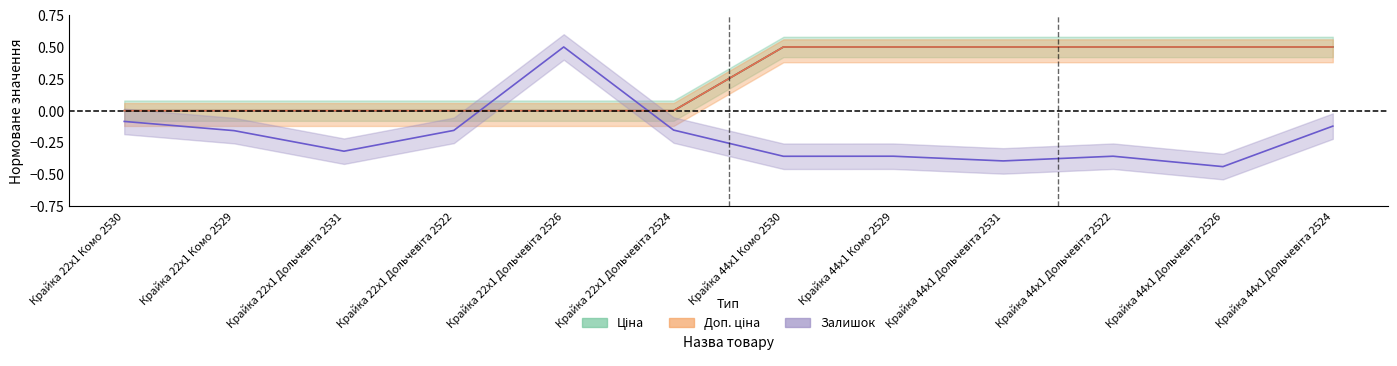

Is it true that Доп. ціна equals 0.8 at Крайка 44x1 Комо 2530?

False